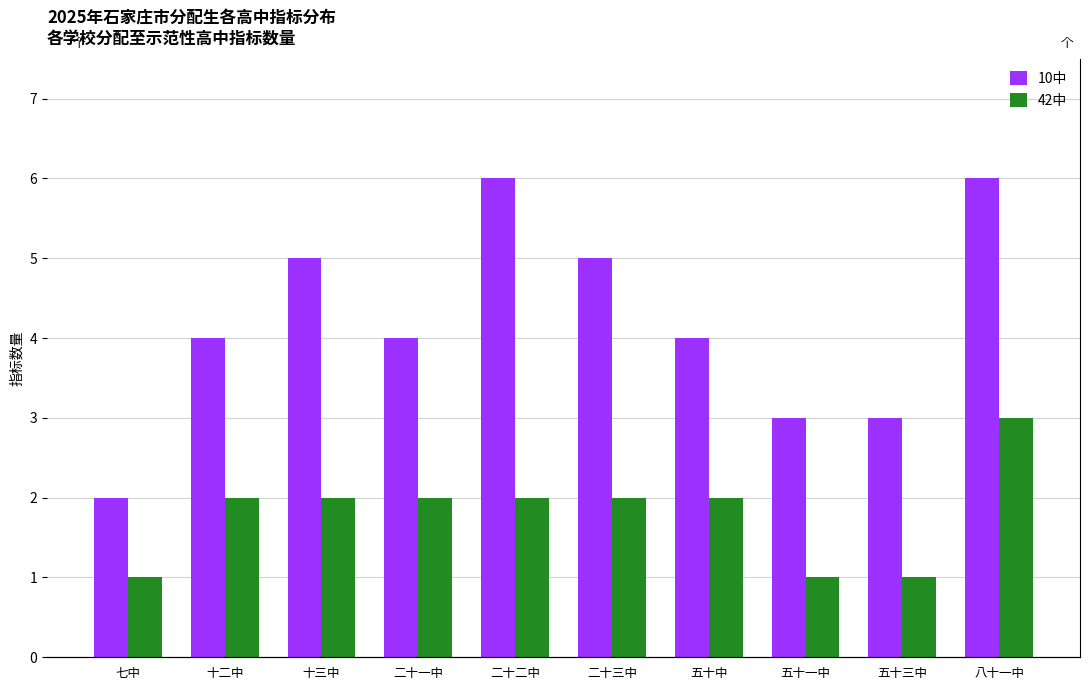

Rank the series by their average value, from highest to lowest.

10中, 42中